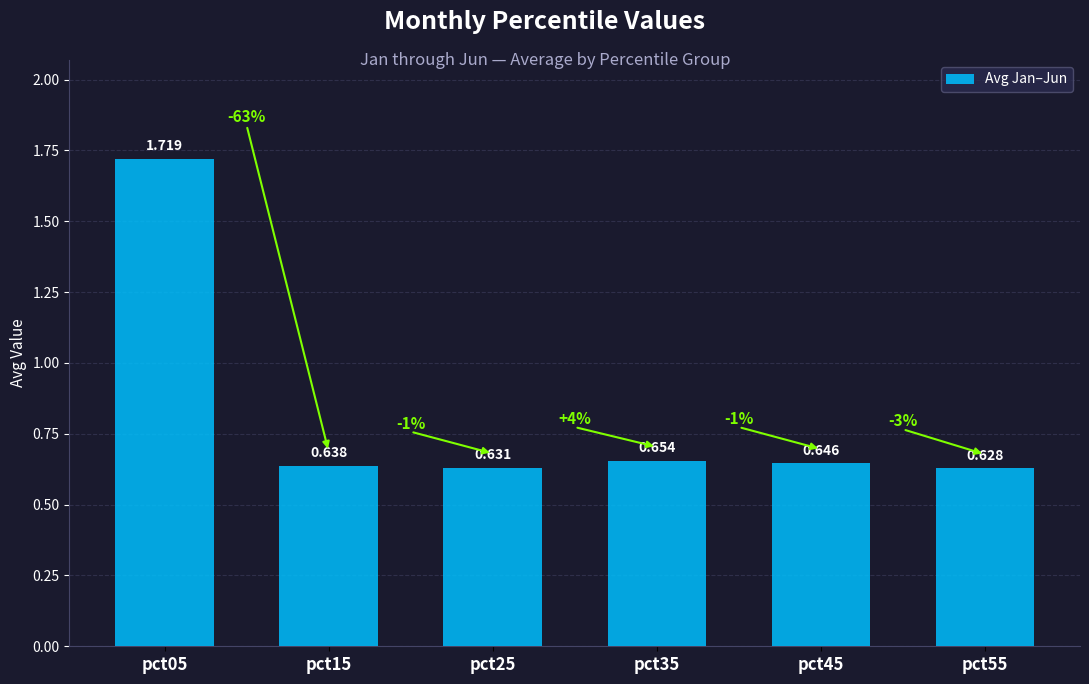

What is the value of the 5th bar from the left?

0.6